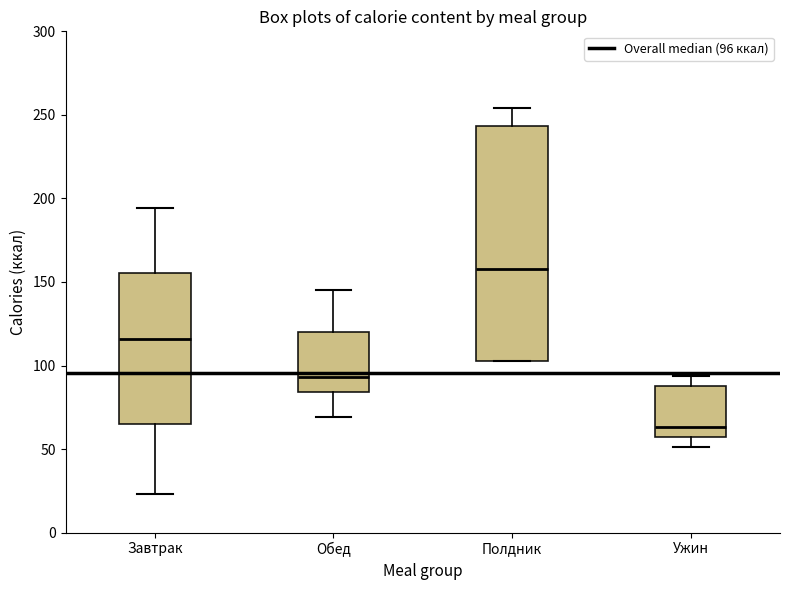

Which box's median line is the highest?

Полдник